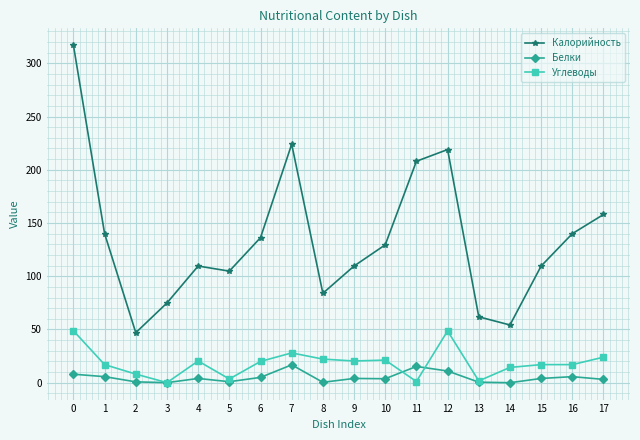

True or false: Белки and Калорийность cross at least once.

False